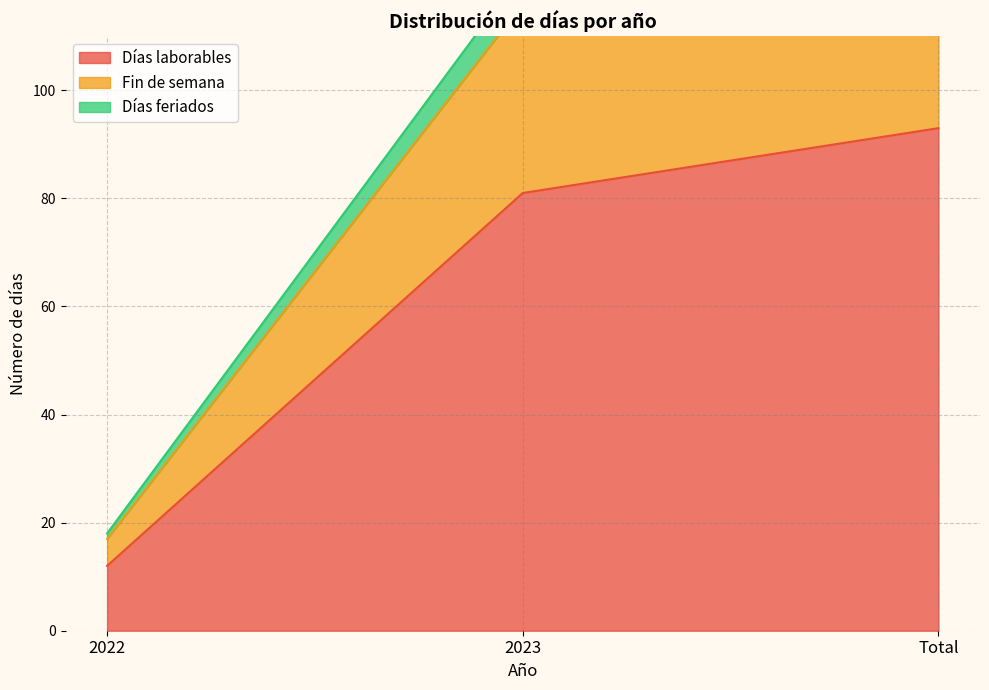

What is the value of the Días feriados point at the 2nd from the left?

122